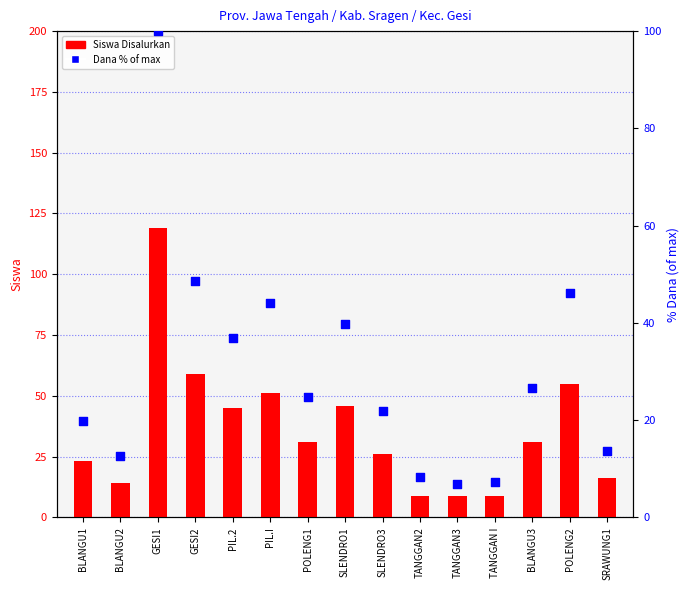

Which series contains the highest Y value?

Siswa Disalurkan